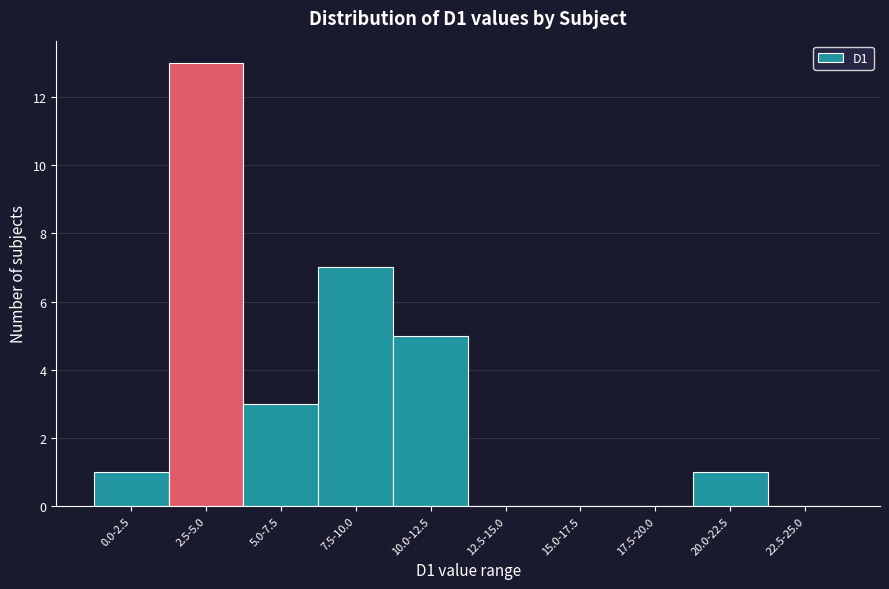

Reading right to left, transcribe all the data shown in this chart.

22.5-25.0=0	20.0-22.5=1	17.5-20.0=0	15.0-17.5=0	12.5-15.0=0	10.0-12.5=5	7.5-10.0=7	5.0-7.5=3	2.5-5.0=13	0.0-2.5=1